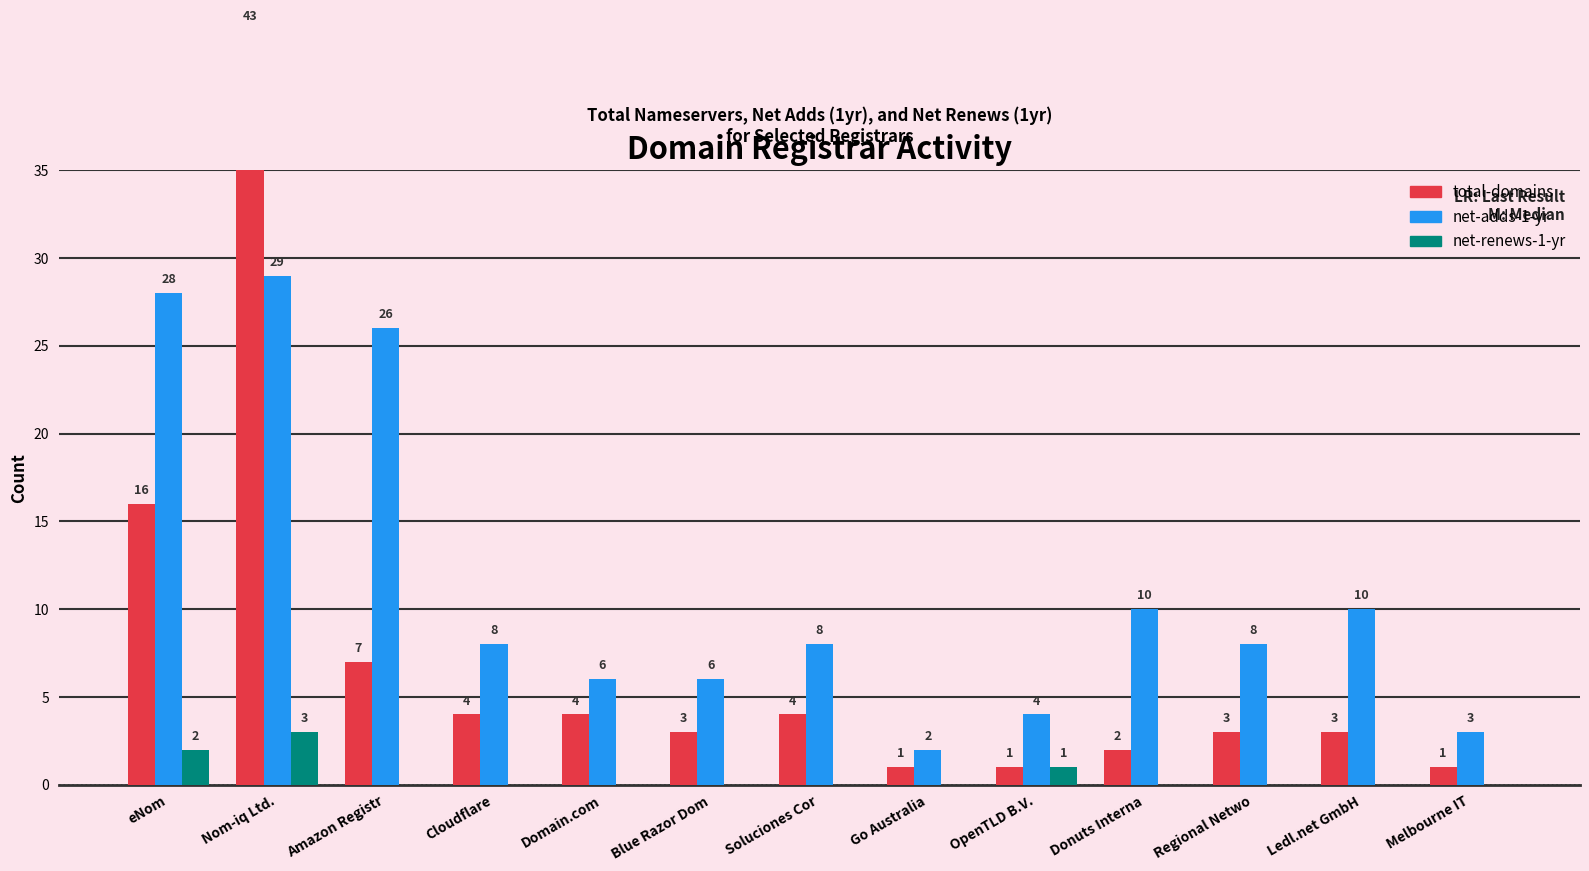

The value of net-adds-1-yr at Donuts Interna is 5. True or false?

False